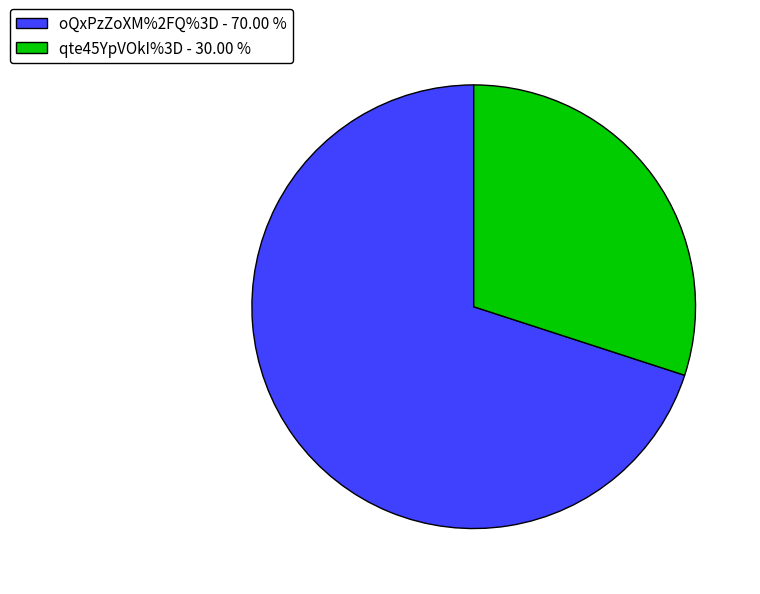

Combined, do oQxPzZoXM%2FQ%3D and qte45YpVOkI%3D account for over 50%?

Yes